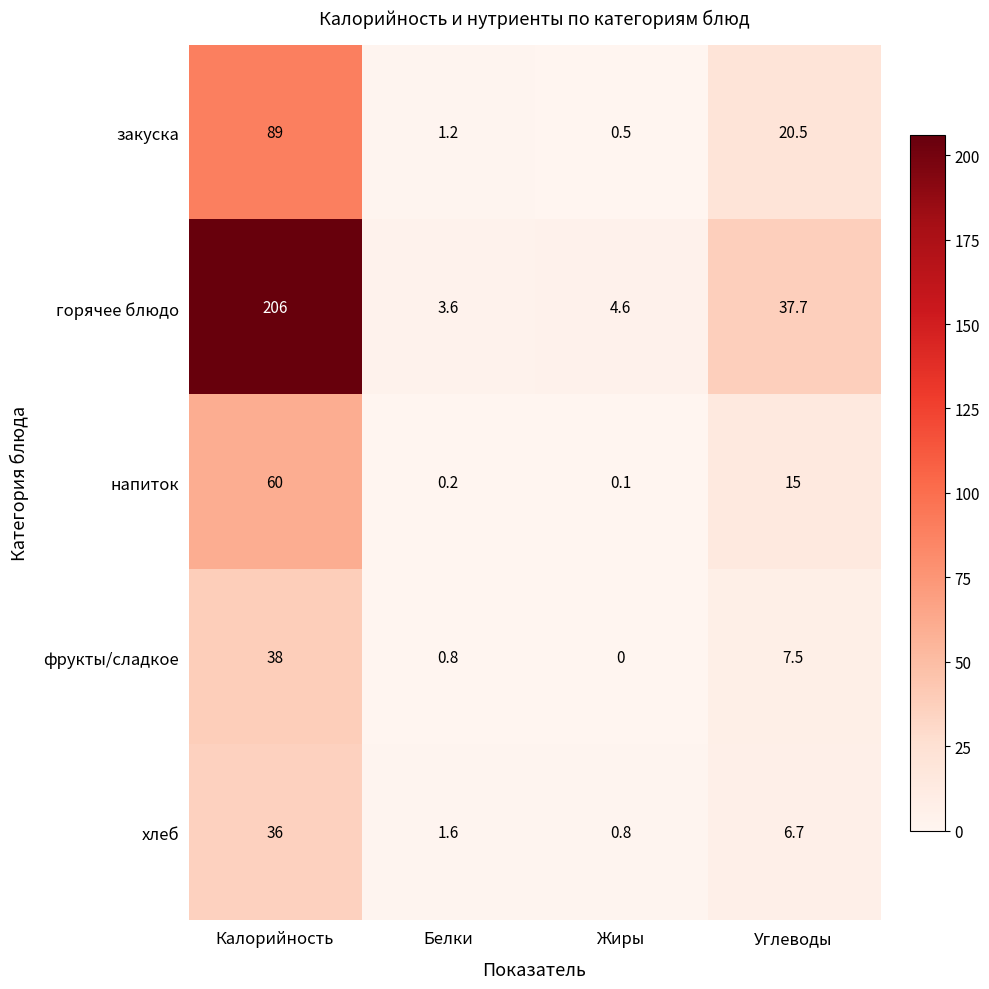

Between Калорийность and Белки, which series saw the biggest shift?

горячее блюдо